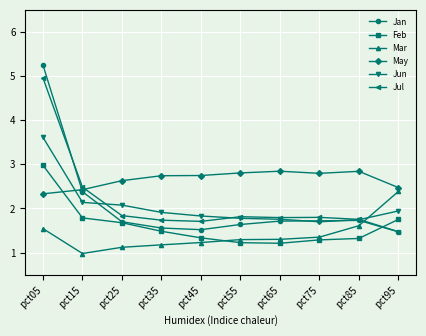

What is the total value across all series at pct85?

11.0